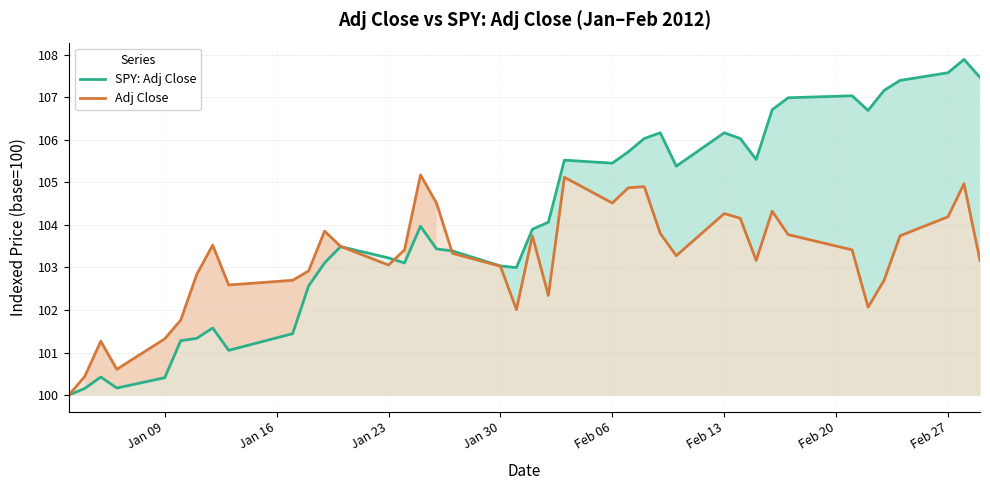

In SPY: Adj Close, how many points are higher than both neighbors (excluding endpoints)?

9